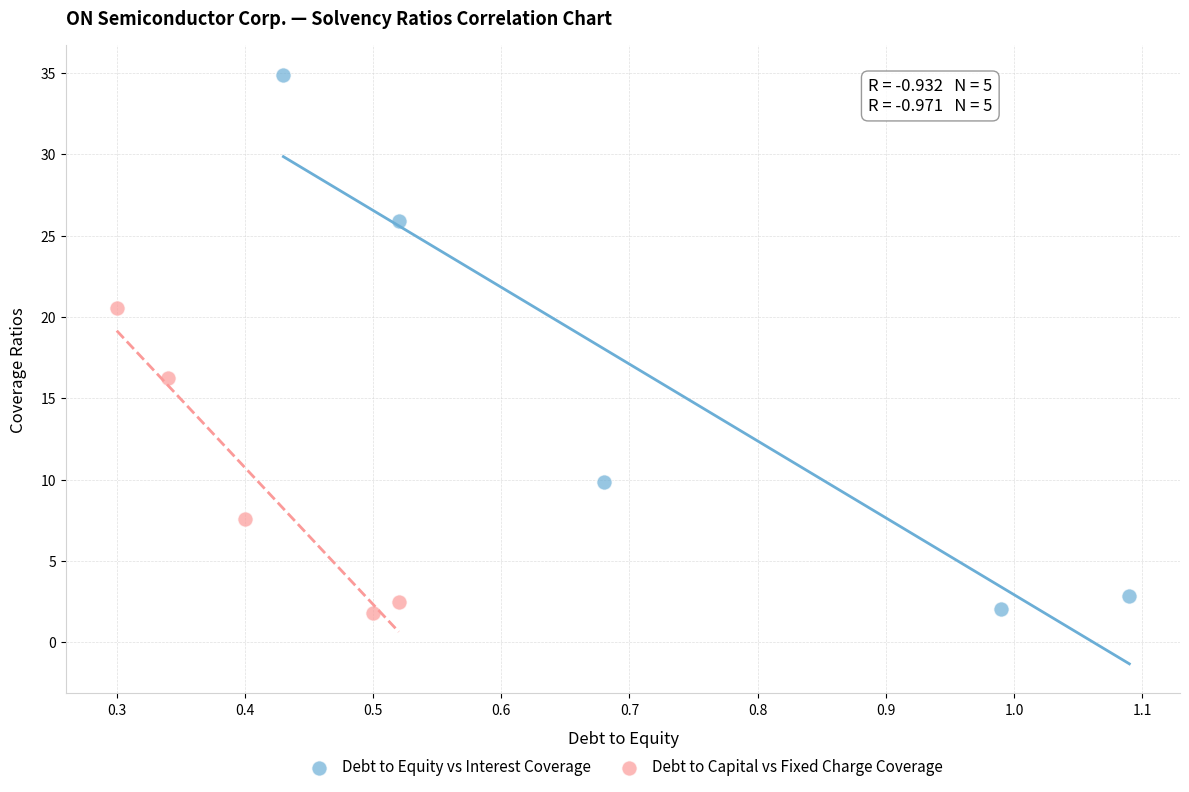

Which series reaches the maximum Y coordinate?

Debt to Equity vs Interest Coverage